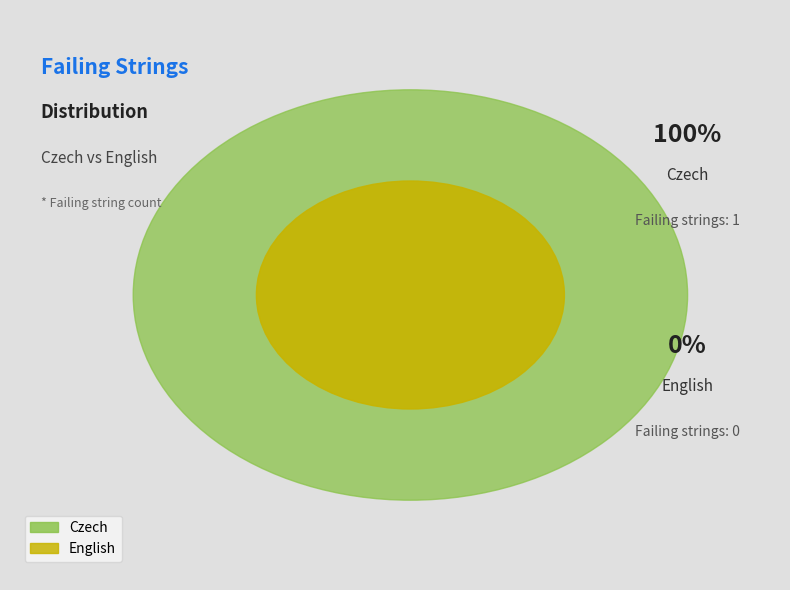

To the nearest percent, what is the difference between the largest and smallest slice percentages?

100%